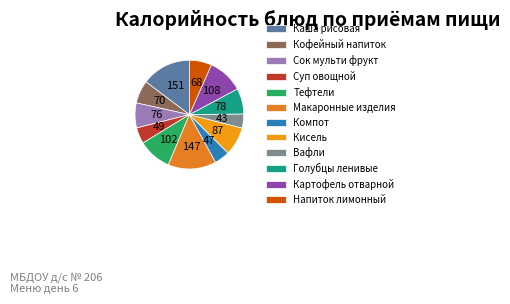

Count the number of slices in the pie.

12